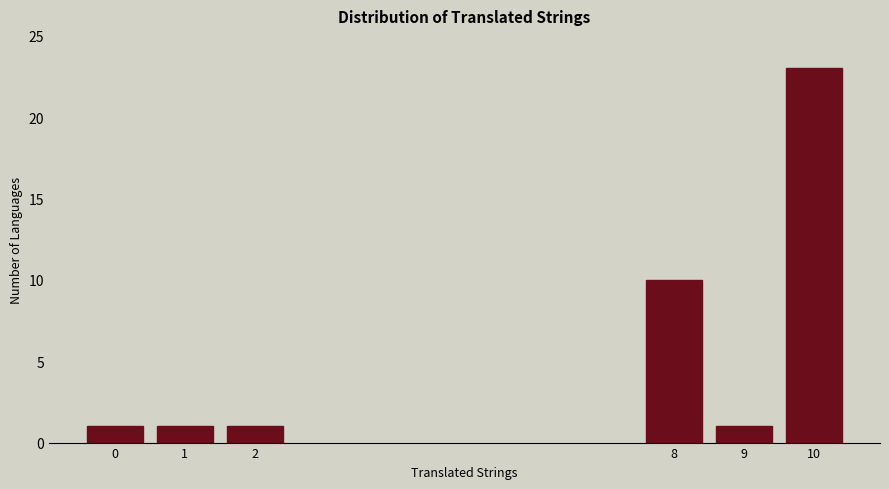

Reading left to right, extract all data points from this chart.

1	1	1	10	1	23